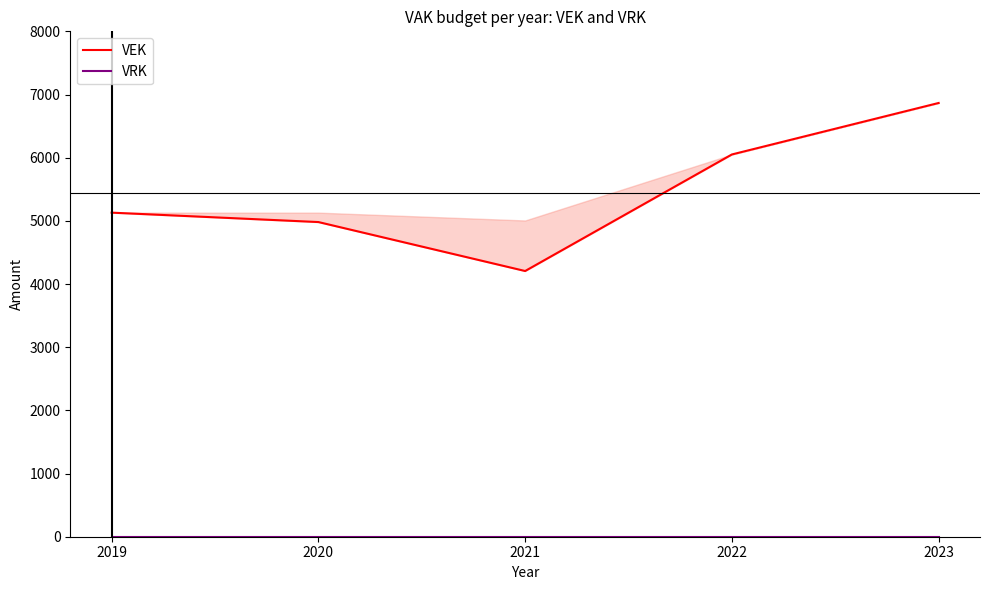

Count the number of categories in the chart.

5